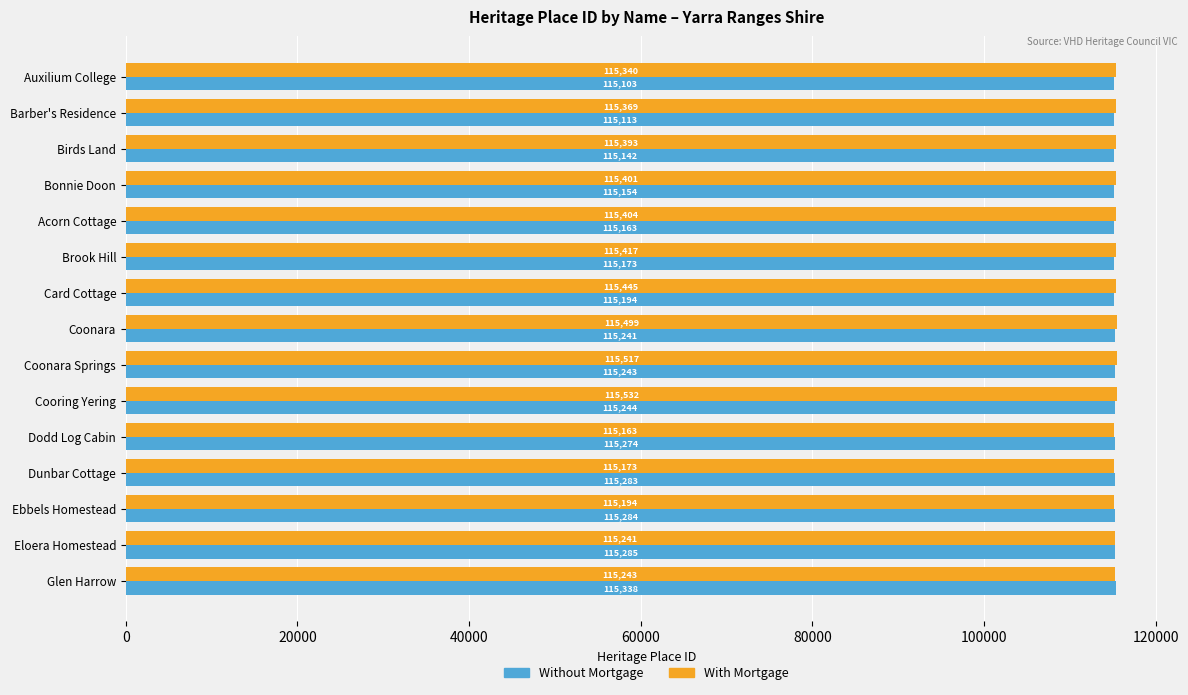

What is the difference between the maximum and second lowest values in the With Mortgage series?

359